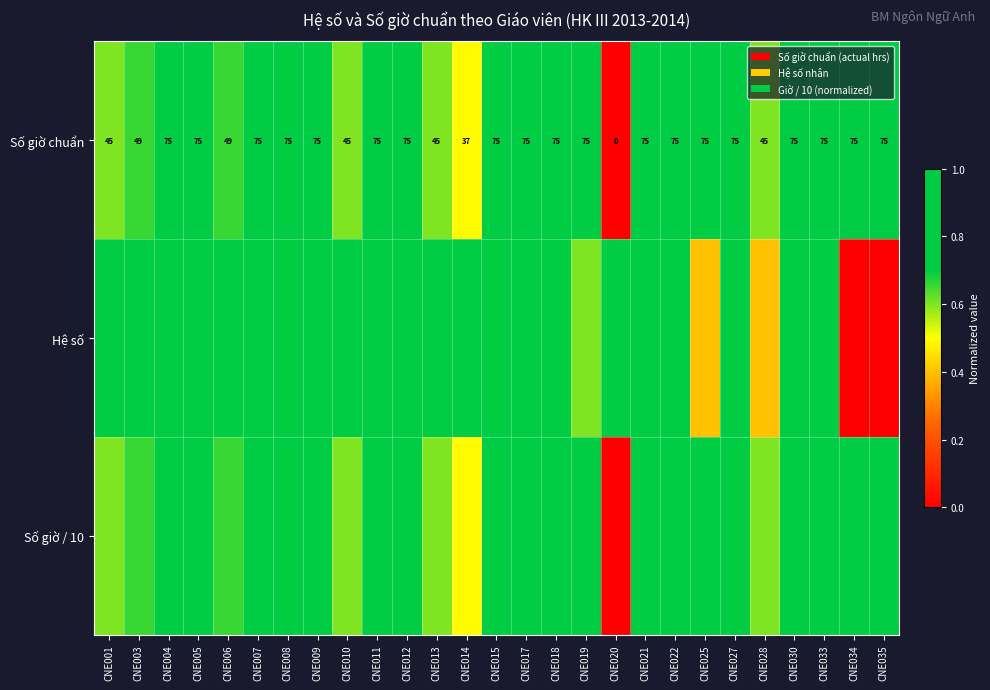

What is the difference between the maximum and second lowest values in the Hệ số series?

1.0